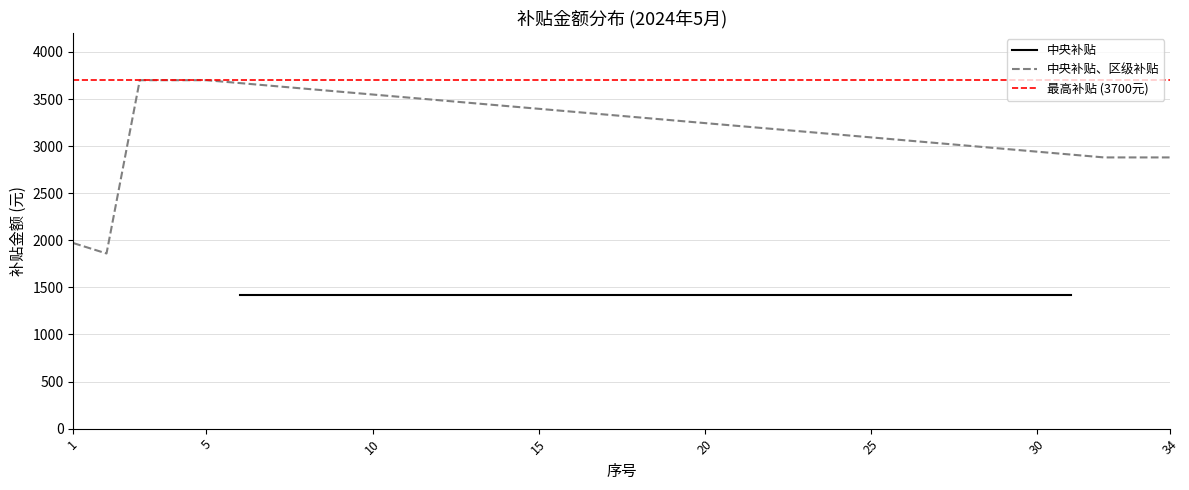

What is the highest value of the 中央补贴、区级补贴 series?

3700.0